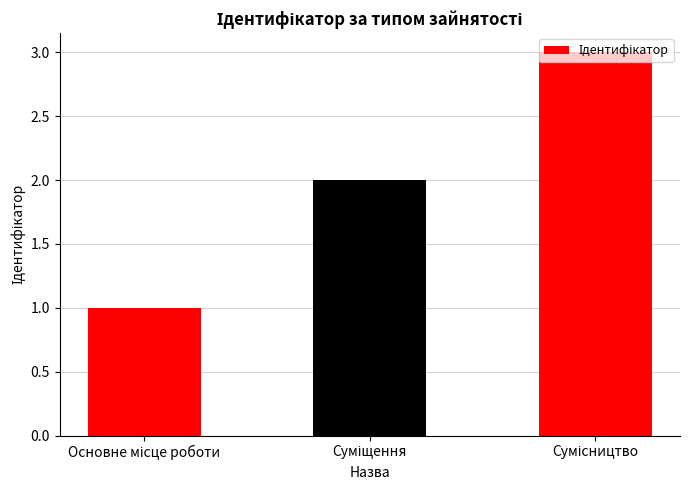

What is the greatest value displayed?

3